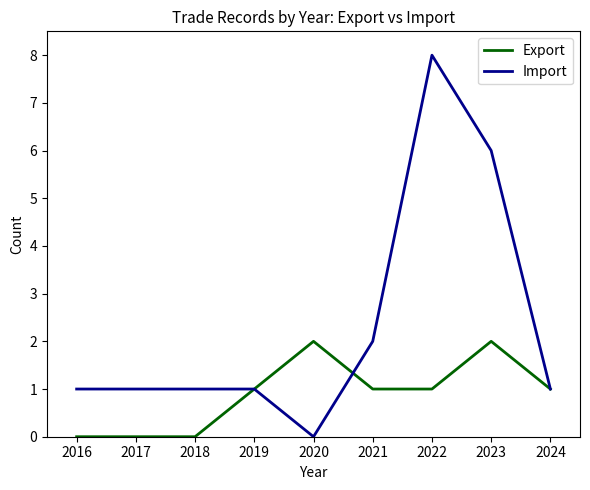

The Export series shows -1 at 2017. True or false?

False